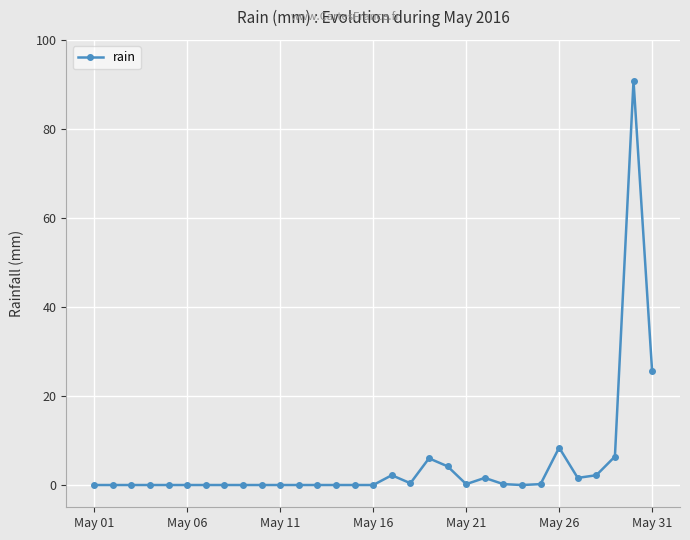

What is the value of the 30th point from the left?

90.8